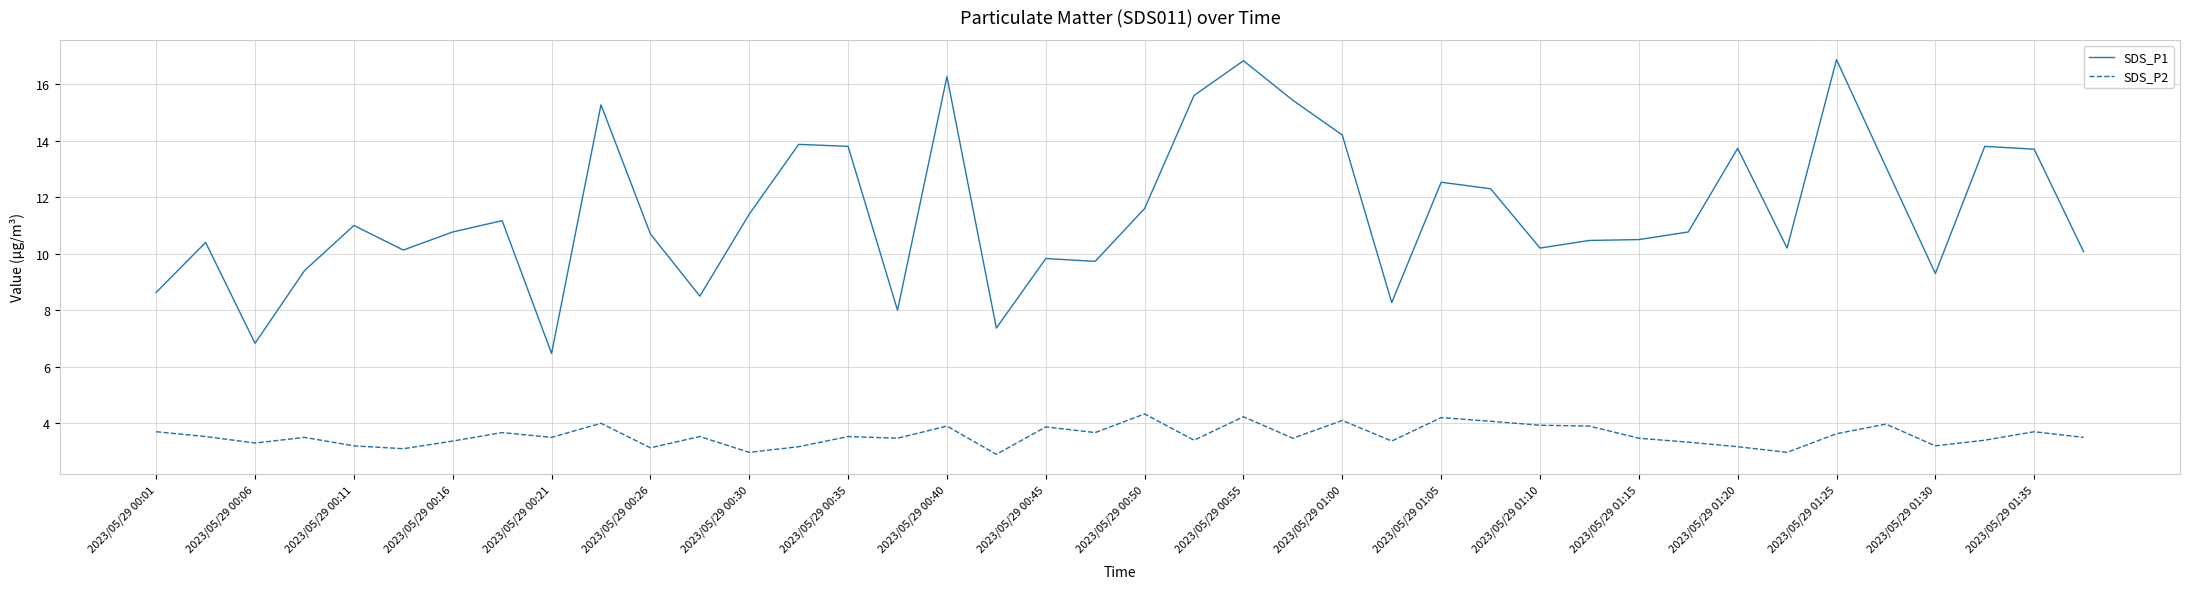

True or false: SDS_P2 and SDS_P1 cross at least once.

False